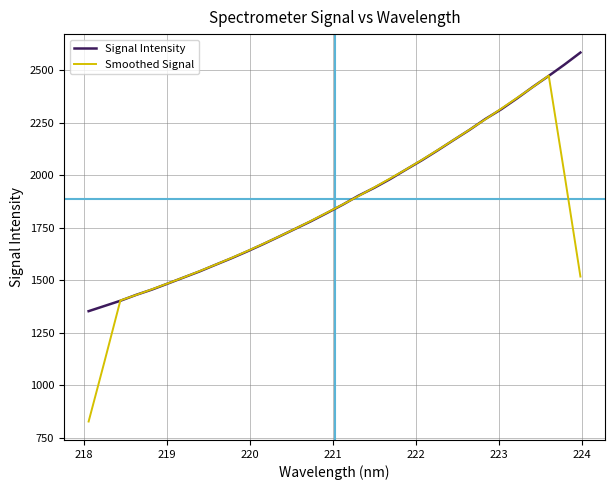

What is the highest value of the Signal Intensity series?

2585.5